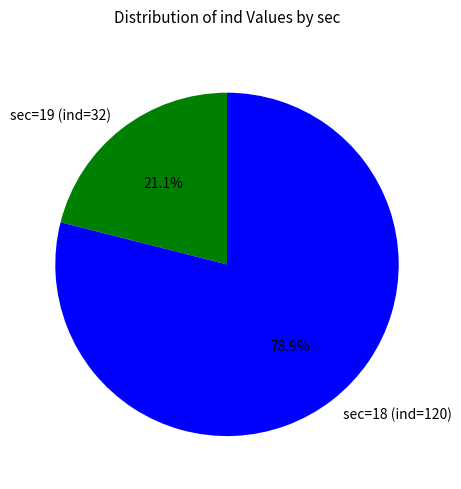

How many segments does this pie chart have?

2